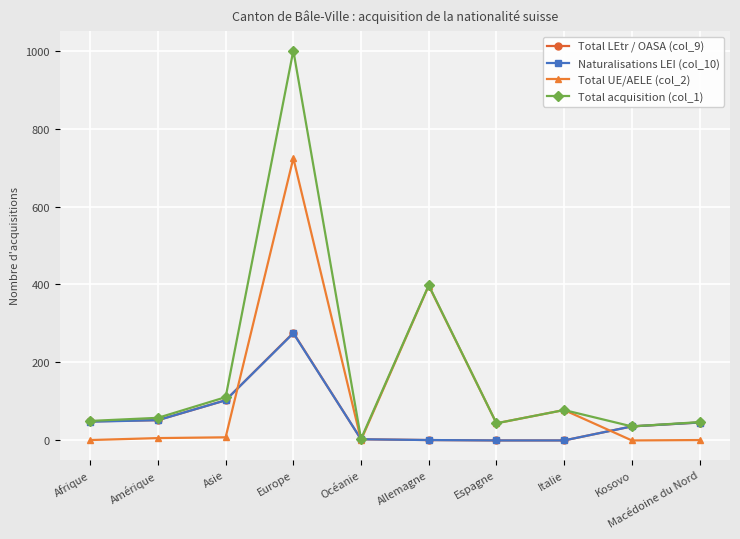

Which series has the widest spread of values?

Total acquisition (col_1)